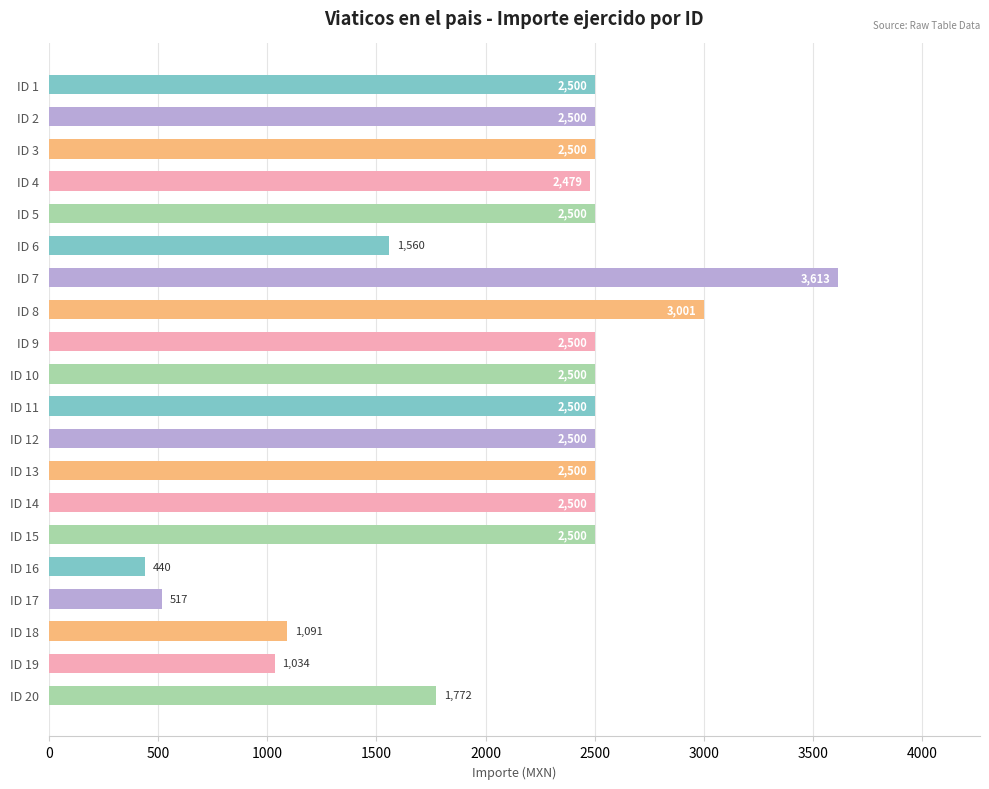

Reading top to bottom, what are all the values shown in this chart?

ID 1=2500	ID 2=2500	ID 3=2500	ID 4=2479	ID 5=2500	ID 6=1560	ID 7=3613	ID 8=3001	ID 9=2500	ID 10=2500	ID 11=2500	ID 12=2500	ID 13=2500	ID 14=2500	ID 15=2500	ID 16=440	ID 17=517	ID 18=1091	ID 19=1034	ID 20=1772